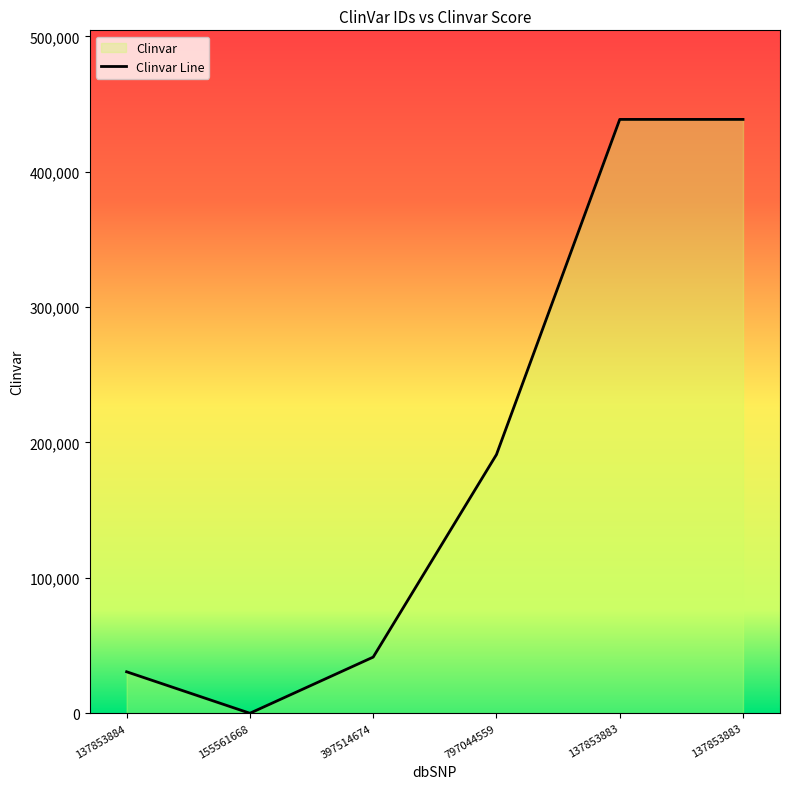

Count the number of values greater than 191076.

2